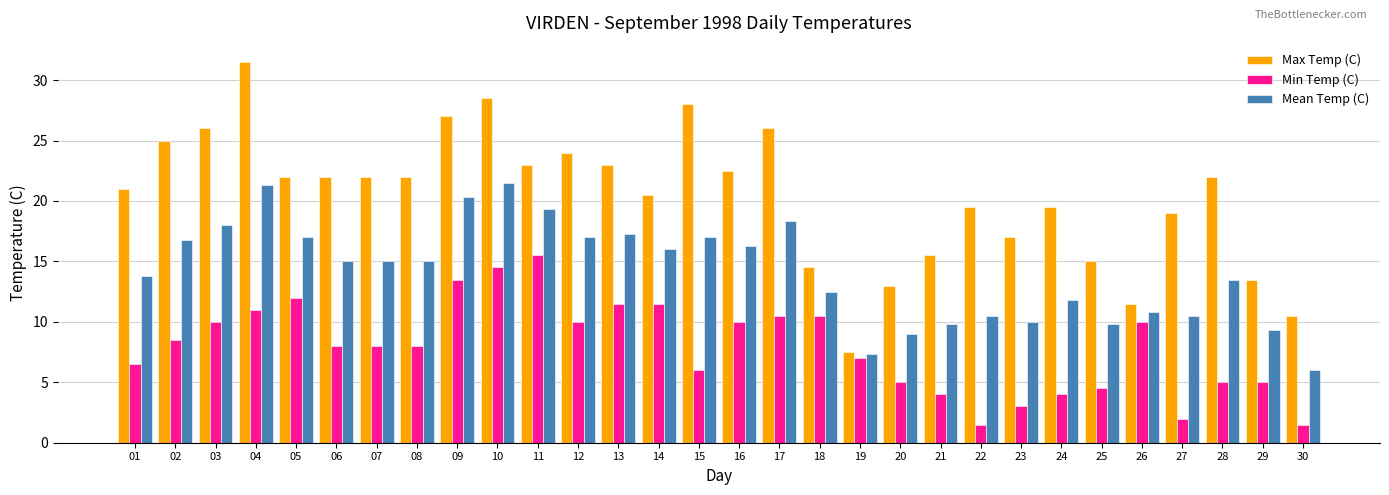

True or false: Mean Temp (C) has a value of 30.8 at 10.

False